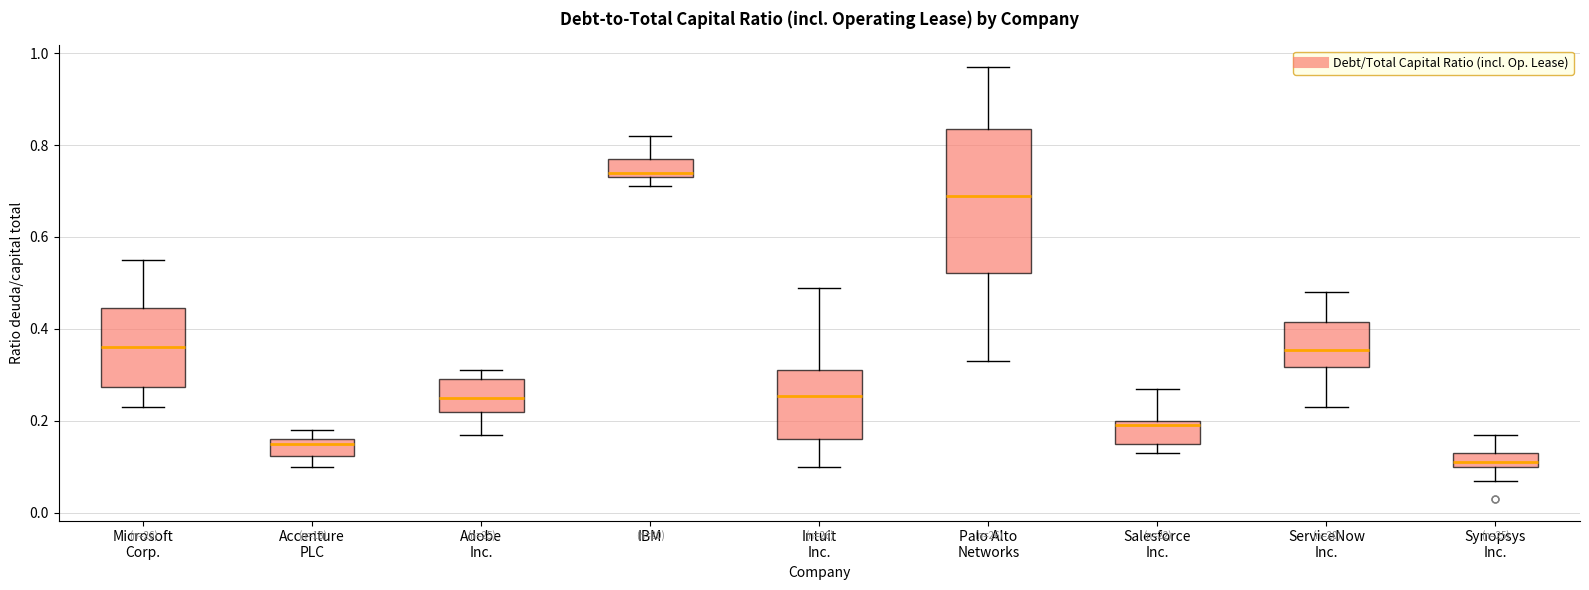

Which box is the tallest, from its lower edge to its upper edge?

Palo Alto Networks